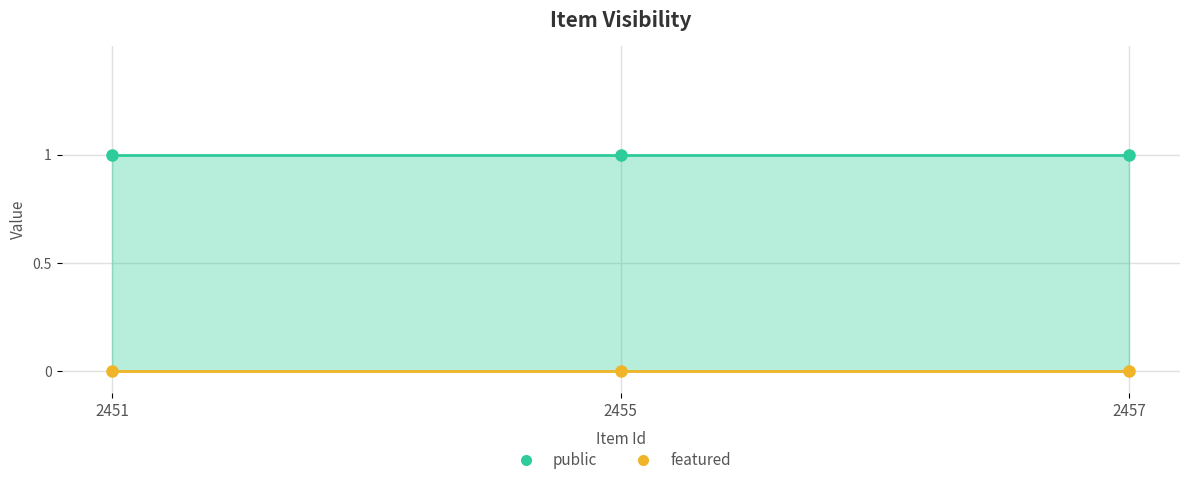

What are all the series names shown in the legend?

public, featured